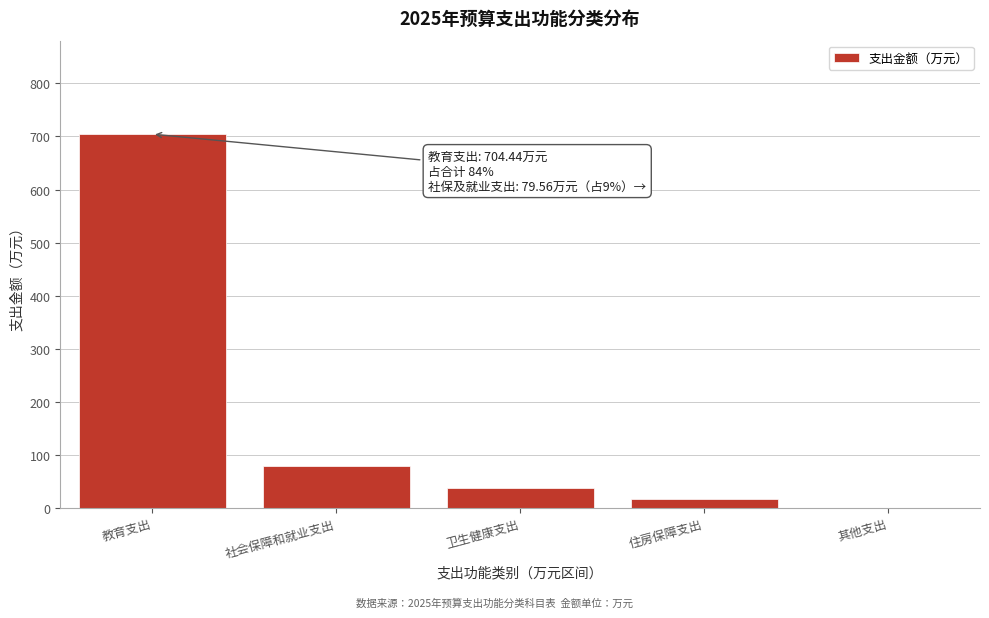

Between 住房保障支出 and 教育支出, which is larger?

教育支出